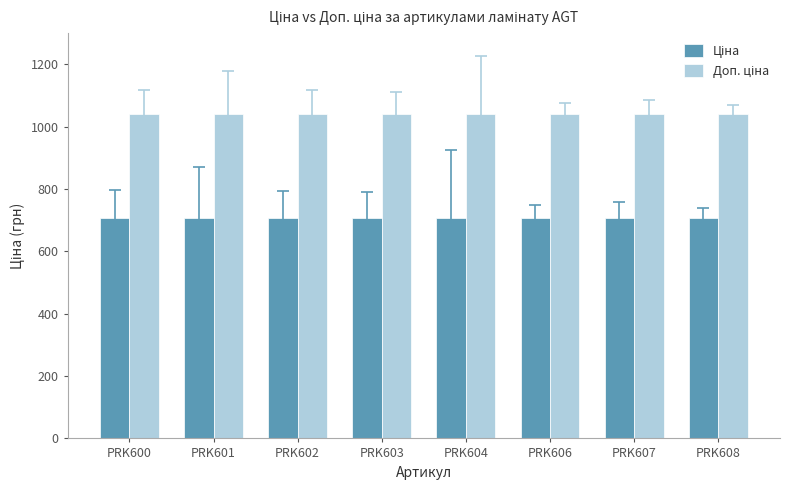

How many distinct data groups are displayed?

2